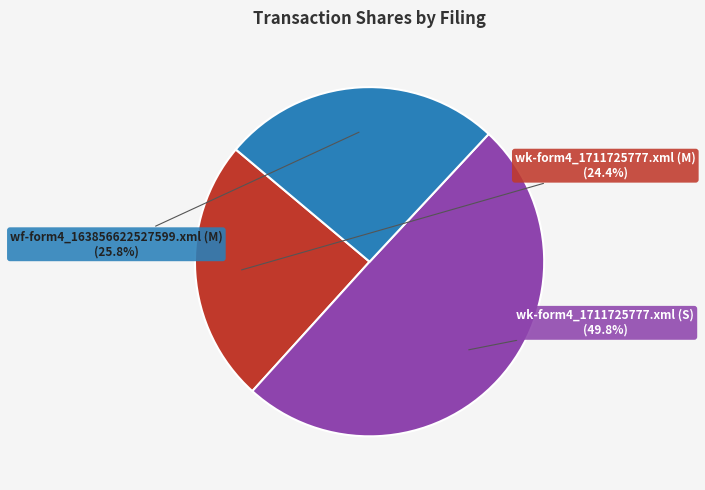

Does wf-form4_163856622527599.xml (M) represent more than half of the total?

No